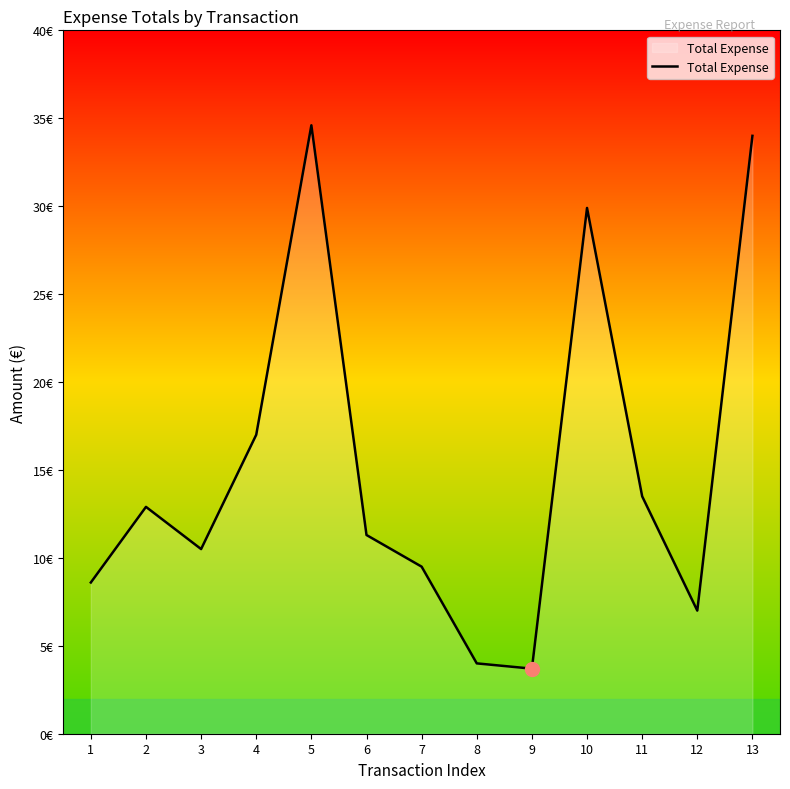

Is this an area chart (filled region under the line)?

Yes